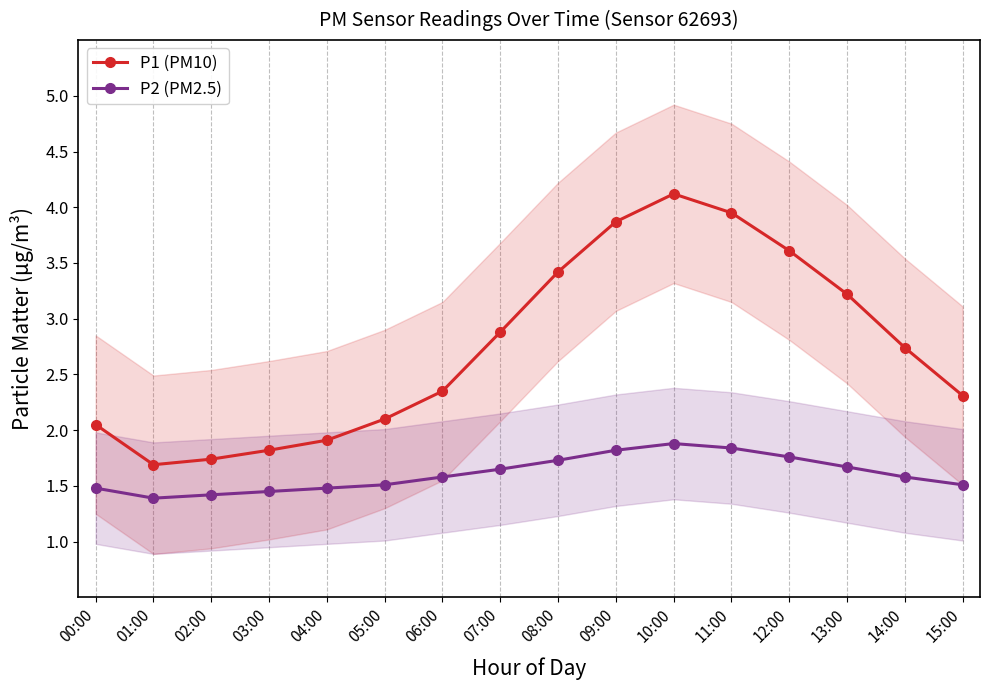

Where is the first local minimum for P2 (PM2.5)?

01:00